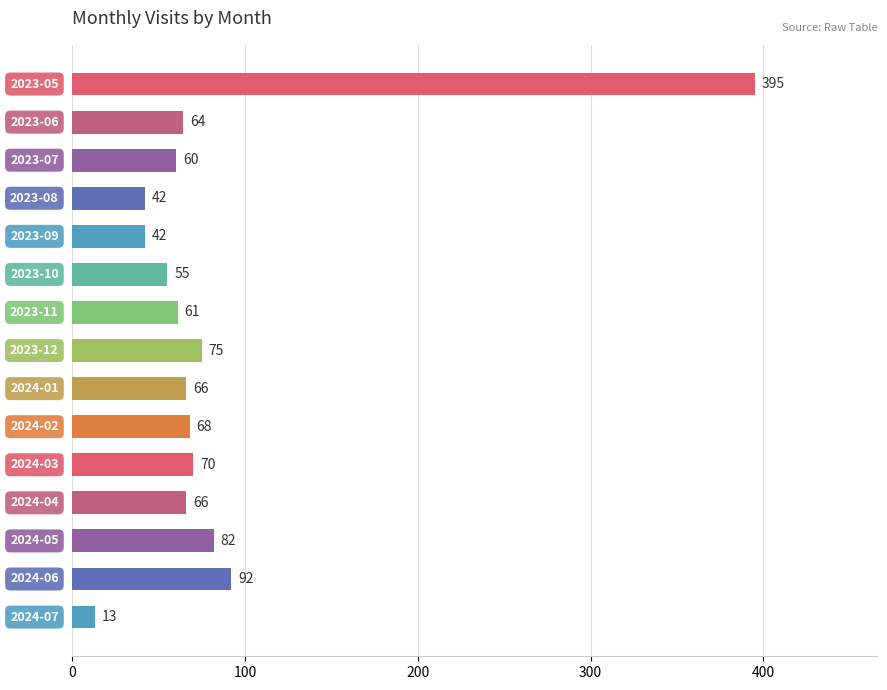

What is the maximum value shown in the chart?

395